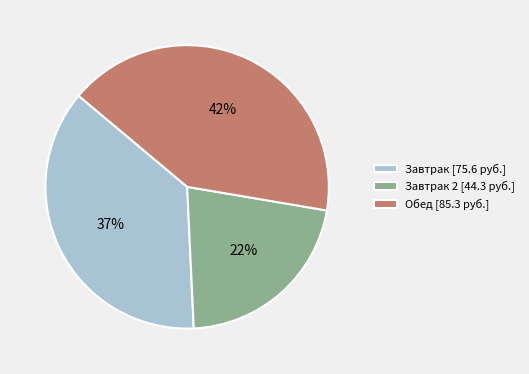

To the nearest percent, what is the average slice percentage?

33%